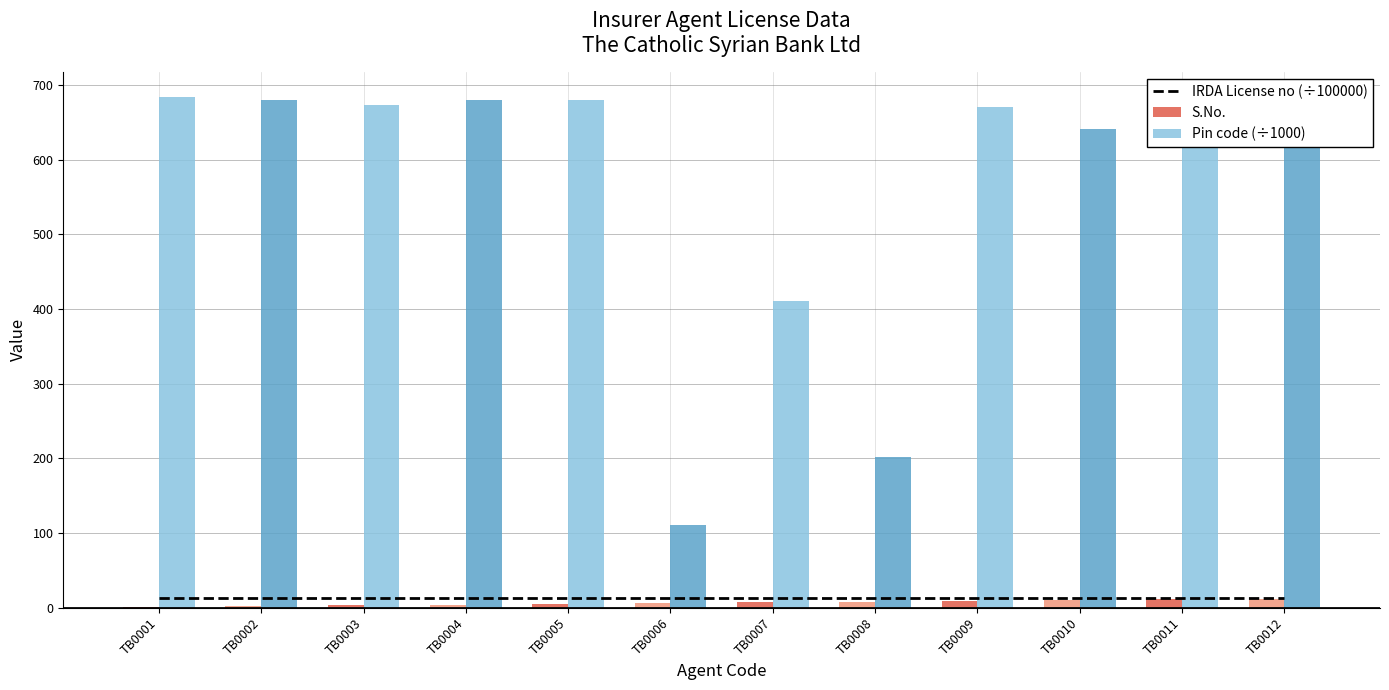

Rank the categories by Pin code (÷1000) value from lowest to highest.

TB0006, TB0008, TB0007, TB0010, TB0009, TB0003, TB0011, TB0005, TB0012, TB0002, TB0004, TB0001